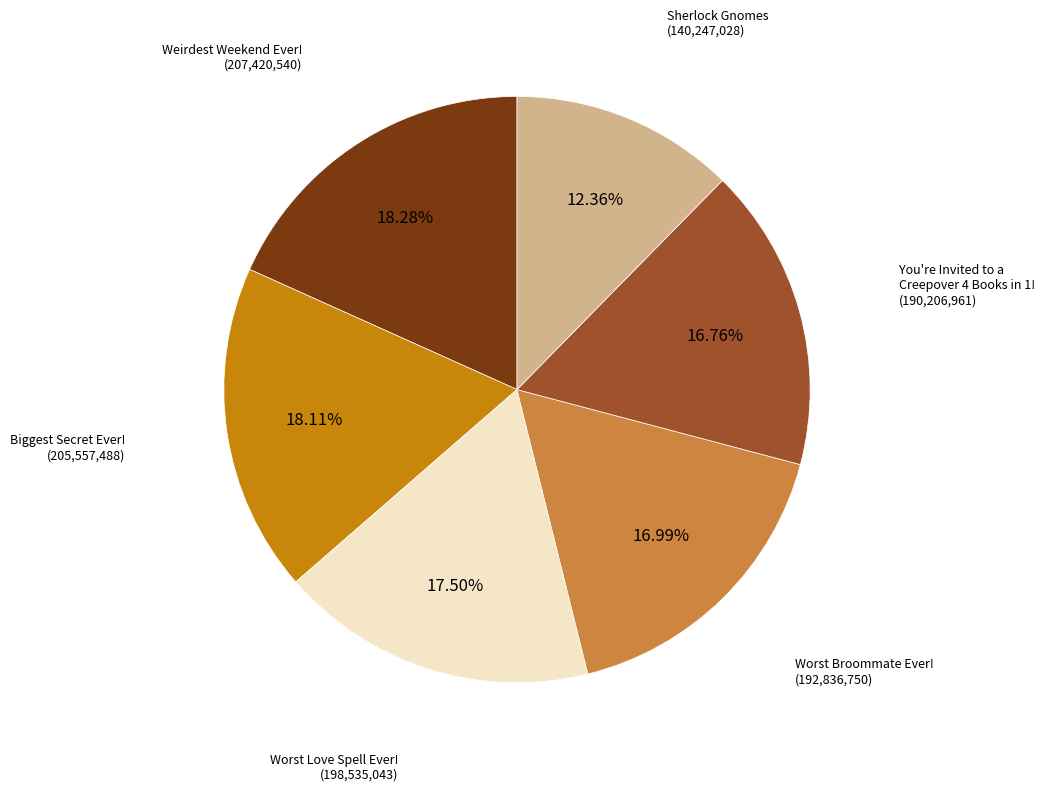

Which has a higher value, Weirdest Weekend Ever! or Worst Broommate Ever!?

Weirdest Weekend Ever!